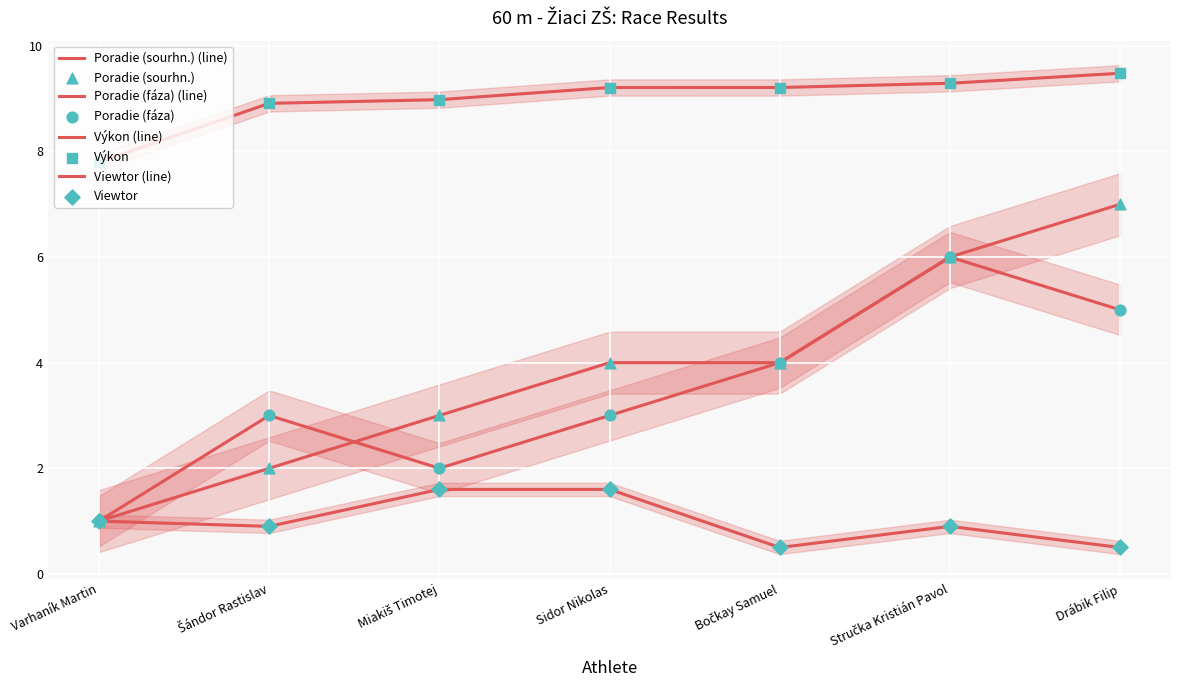

What is the total value across all series at Miakiš Timotej?

15.6